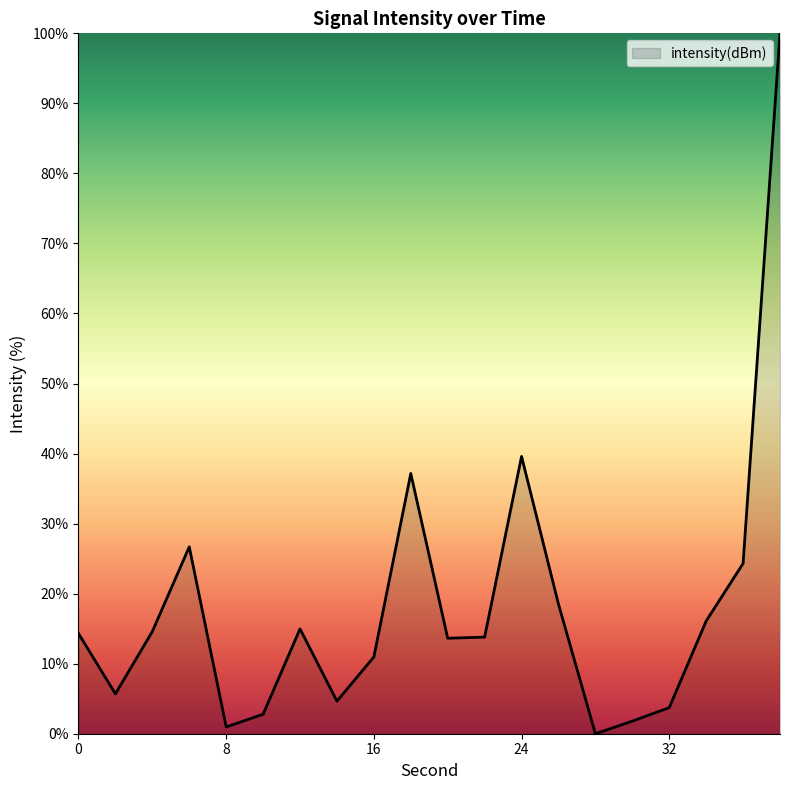

What is the maximum value shown in the chart?

100.0